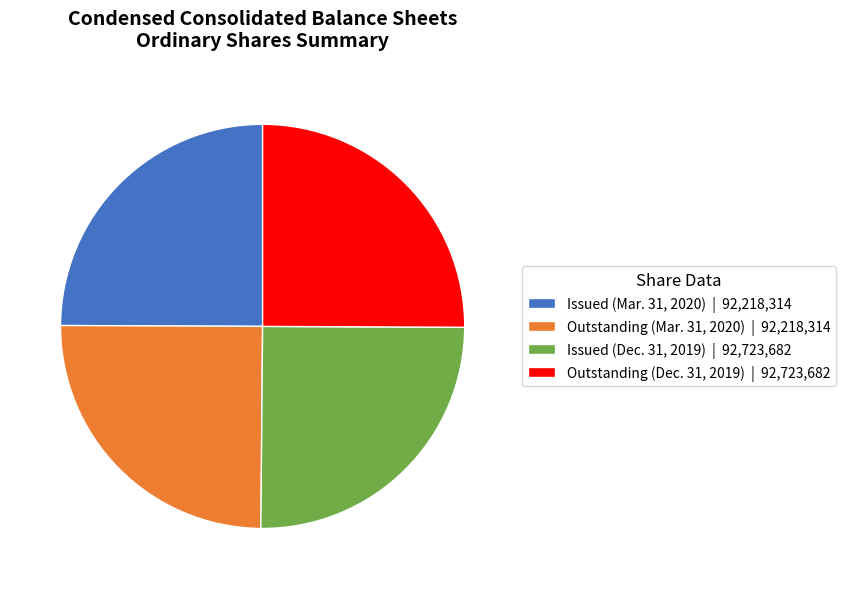

Does any single category account for the majority?

No